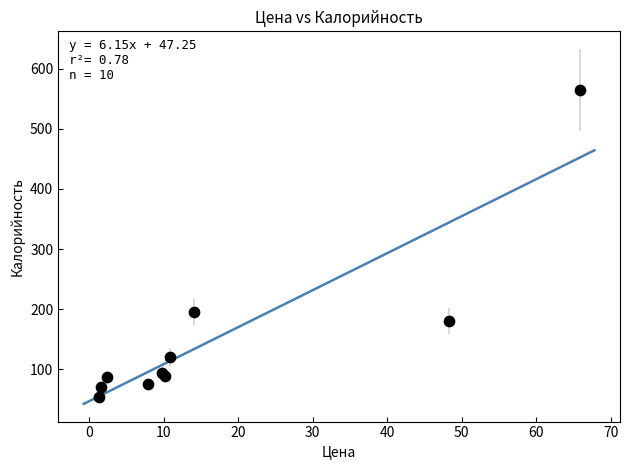

What Y value in the scatter plot is closest to 309?

195.0